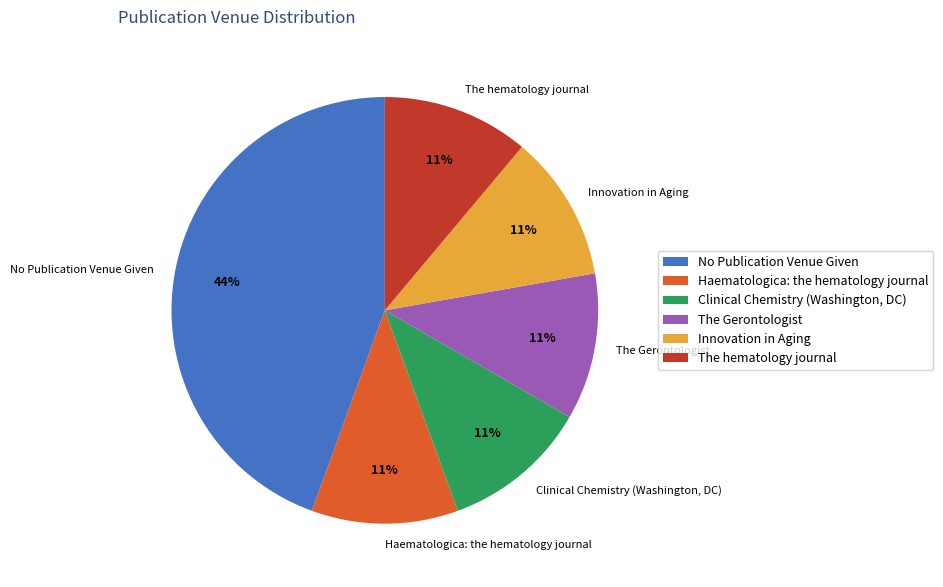

How many slices are in this pie chart?

6